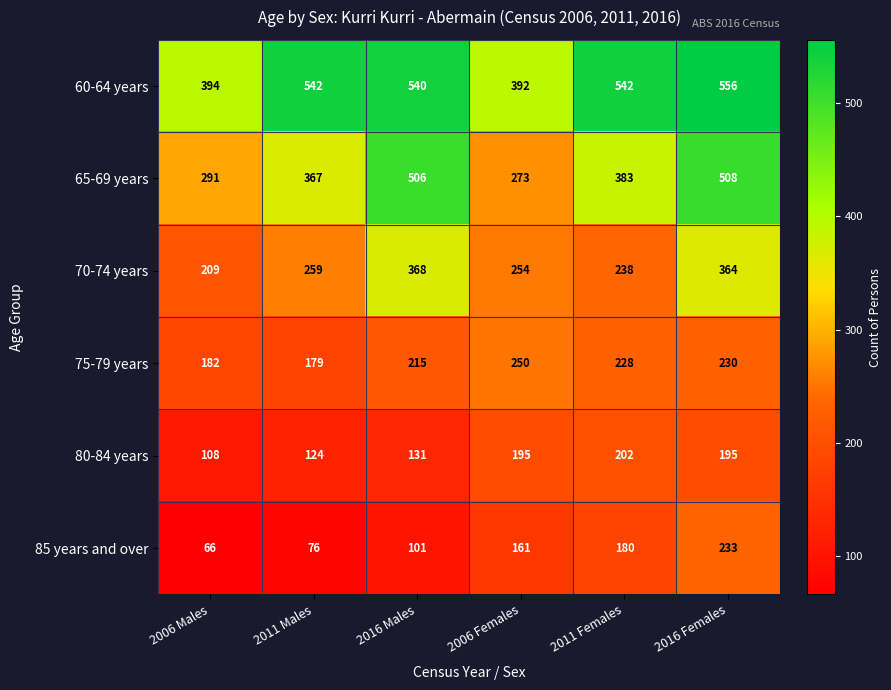

Between 2011 Males and 2016 Males, which series saw the biggest shift?

65-69 years